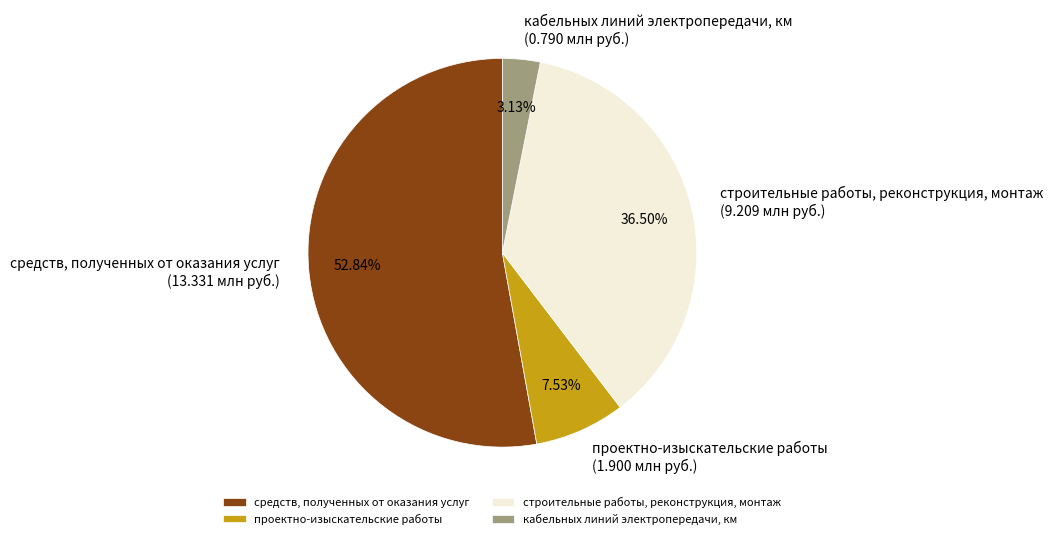

True or false: кабельных линий электропередачи, км accounts for 3% of the total.

True